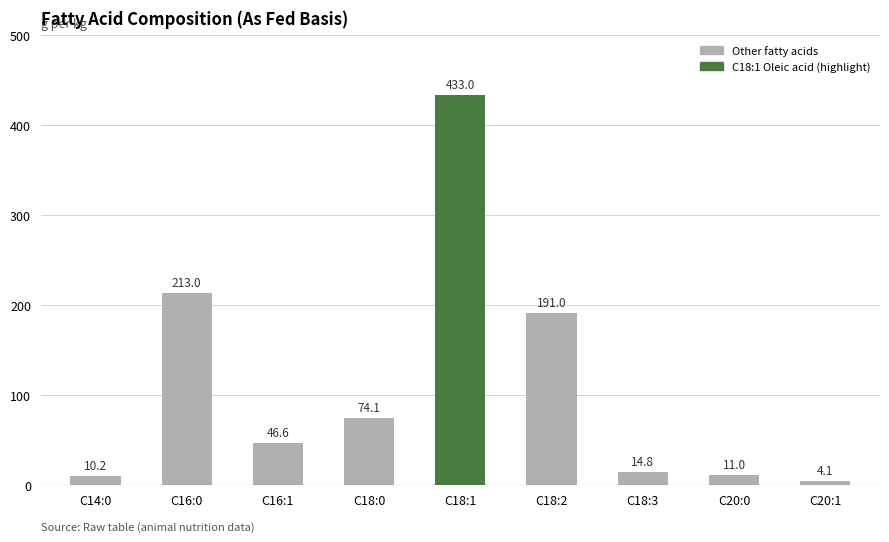

What is the label of the 2nd bar from the right?

C20:0